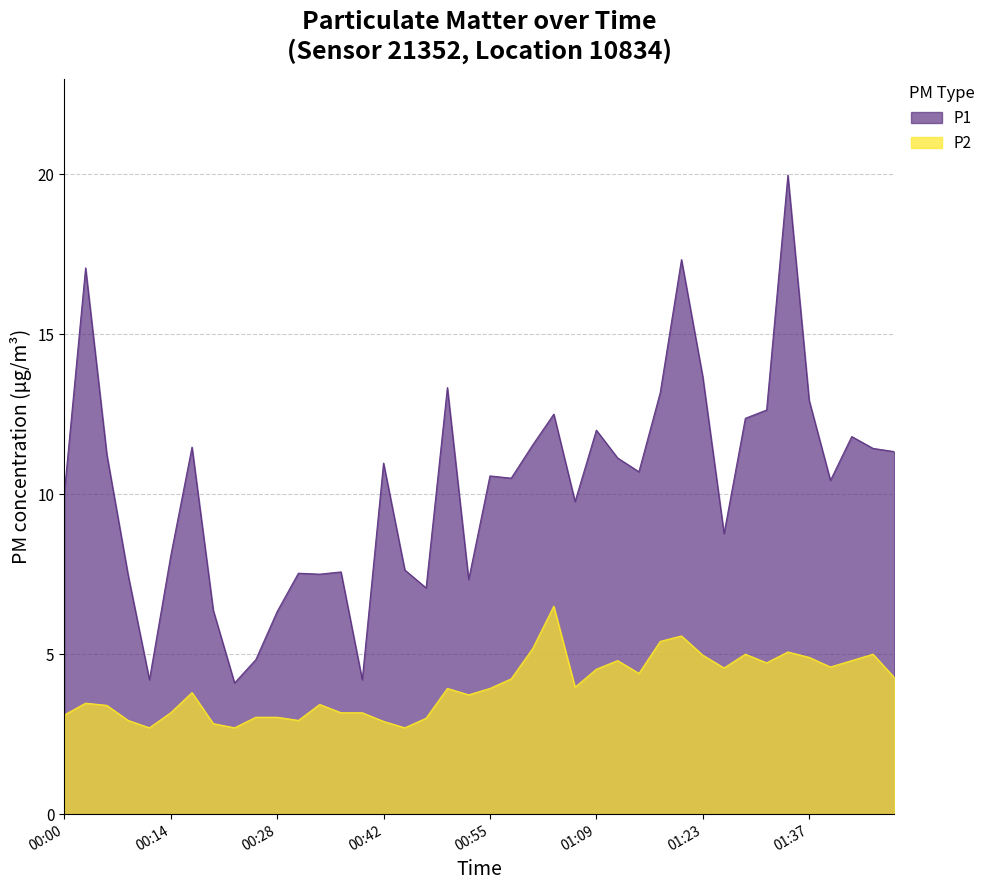

What is the total value across all series at 00:23?

6.8